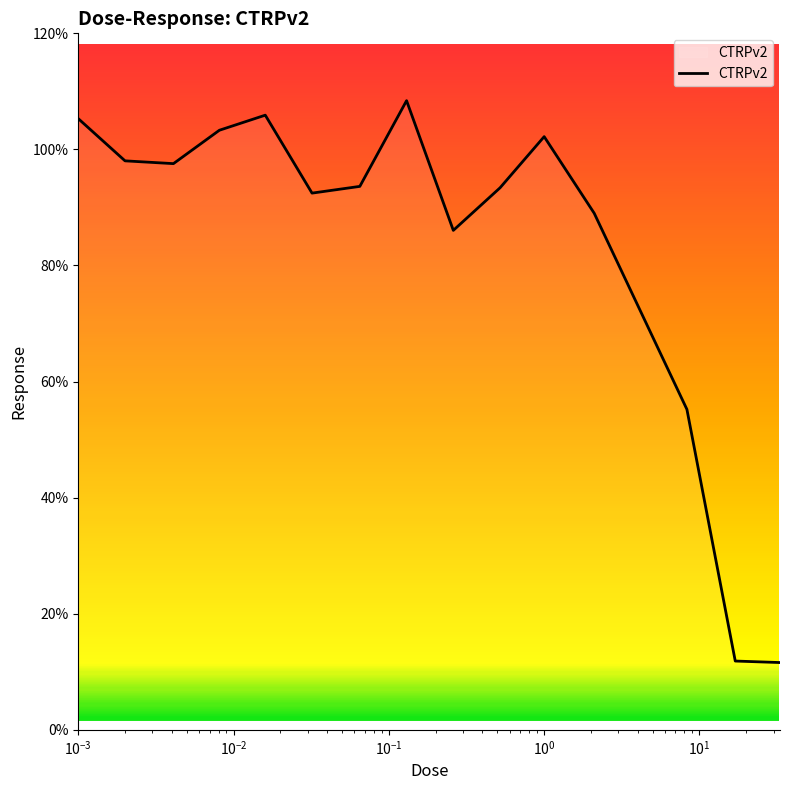

Does the chart display data point markers on the line(s)?

No